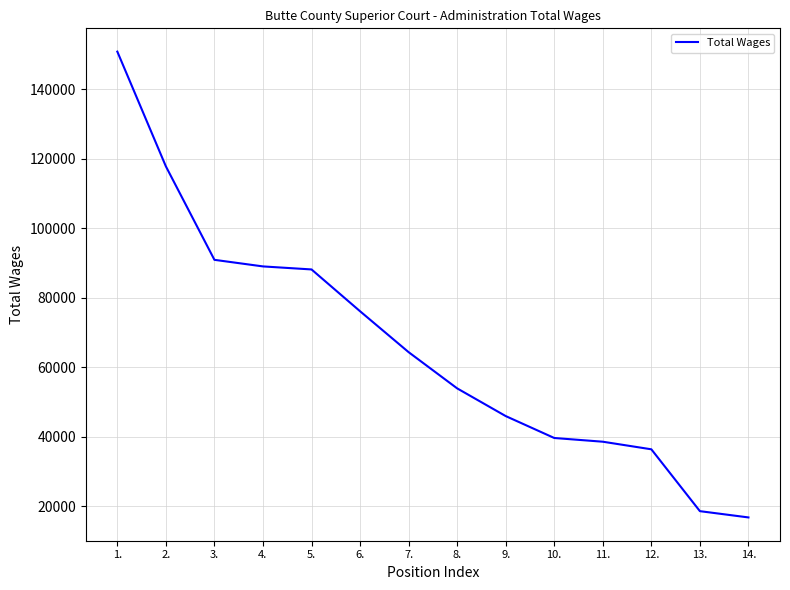

What is the smallest value displayed?

16759